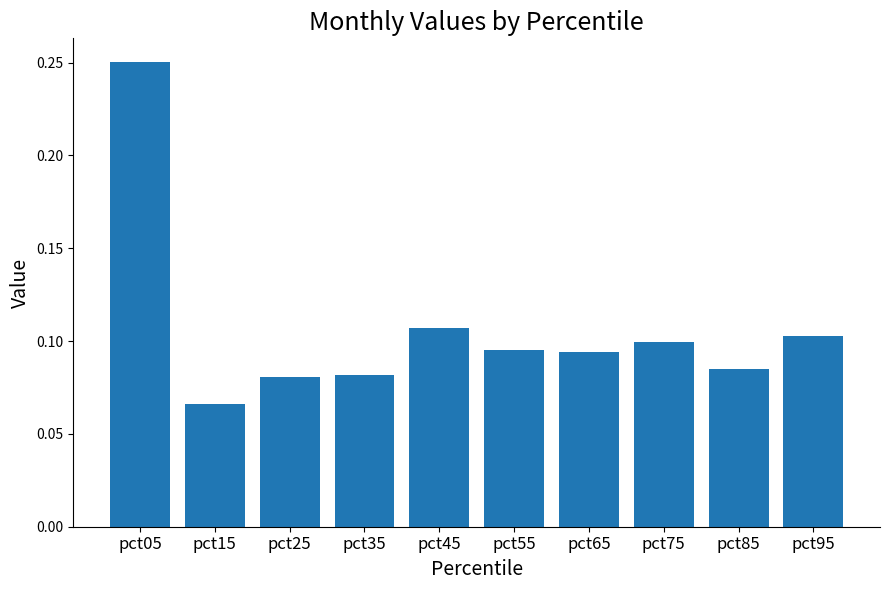

How many values are between 0 and 1?

10